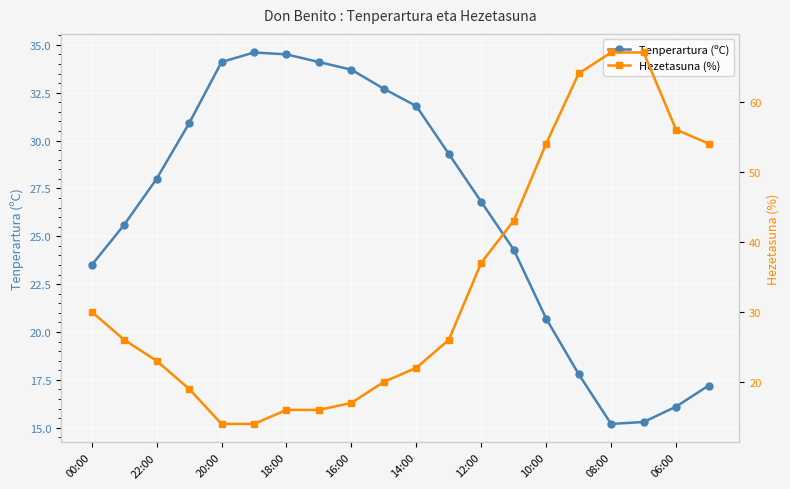

What position from the right is 15?

5